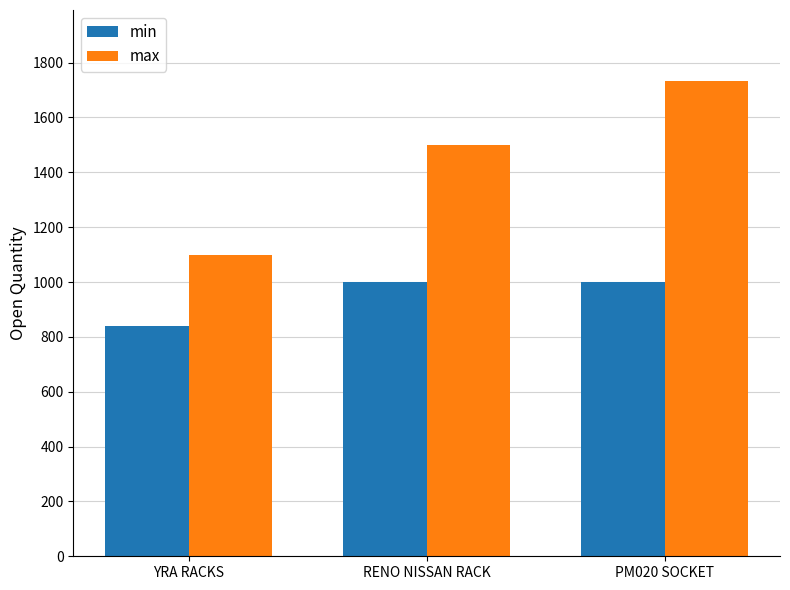

Between YRA RACKS and PM020 SOCKET, which series saw the biggest shift?

max